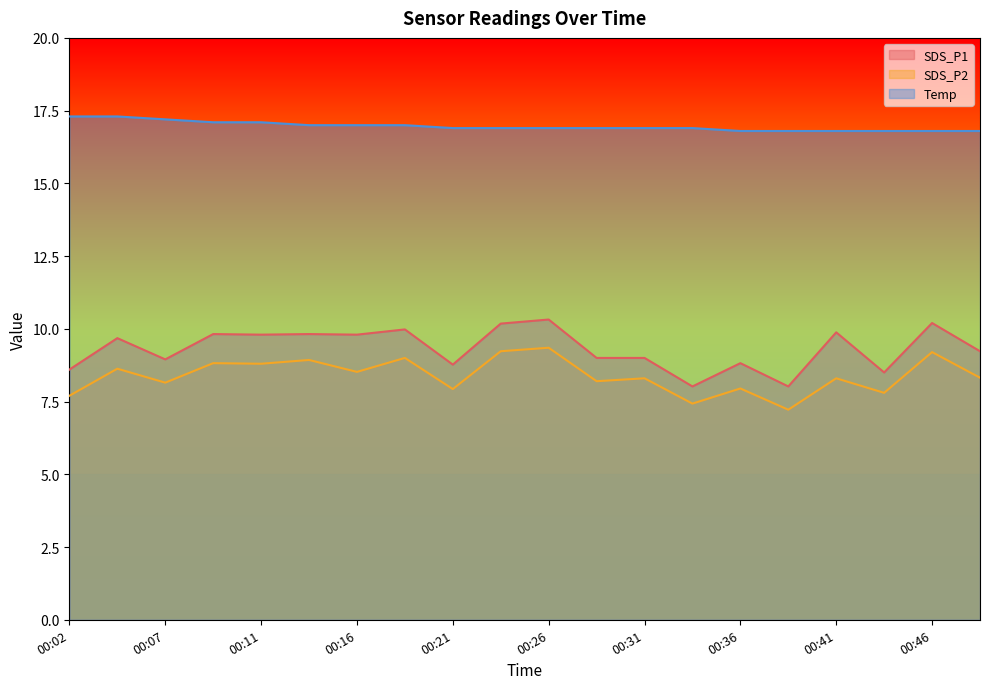

What is the value of the Temp point at the 14th from the left?

16.9